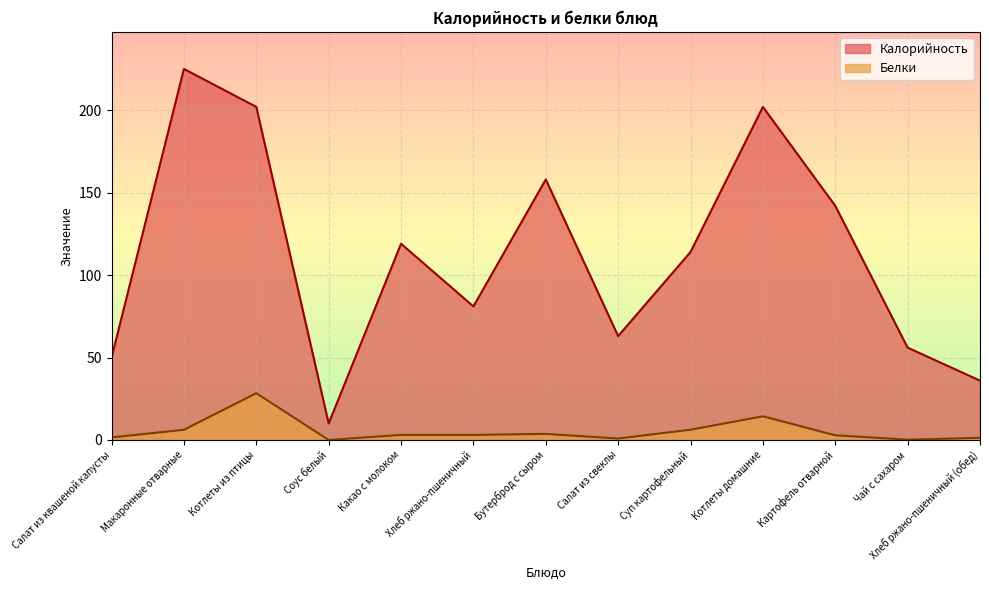

What is the sum of all Калорийность values?

1458.0